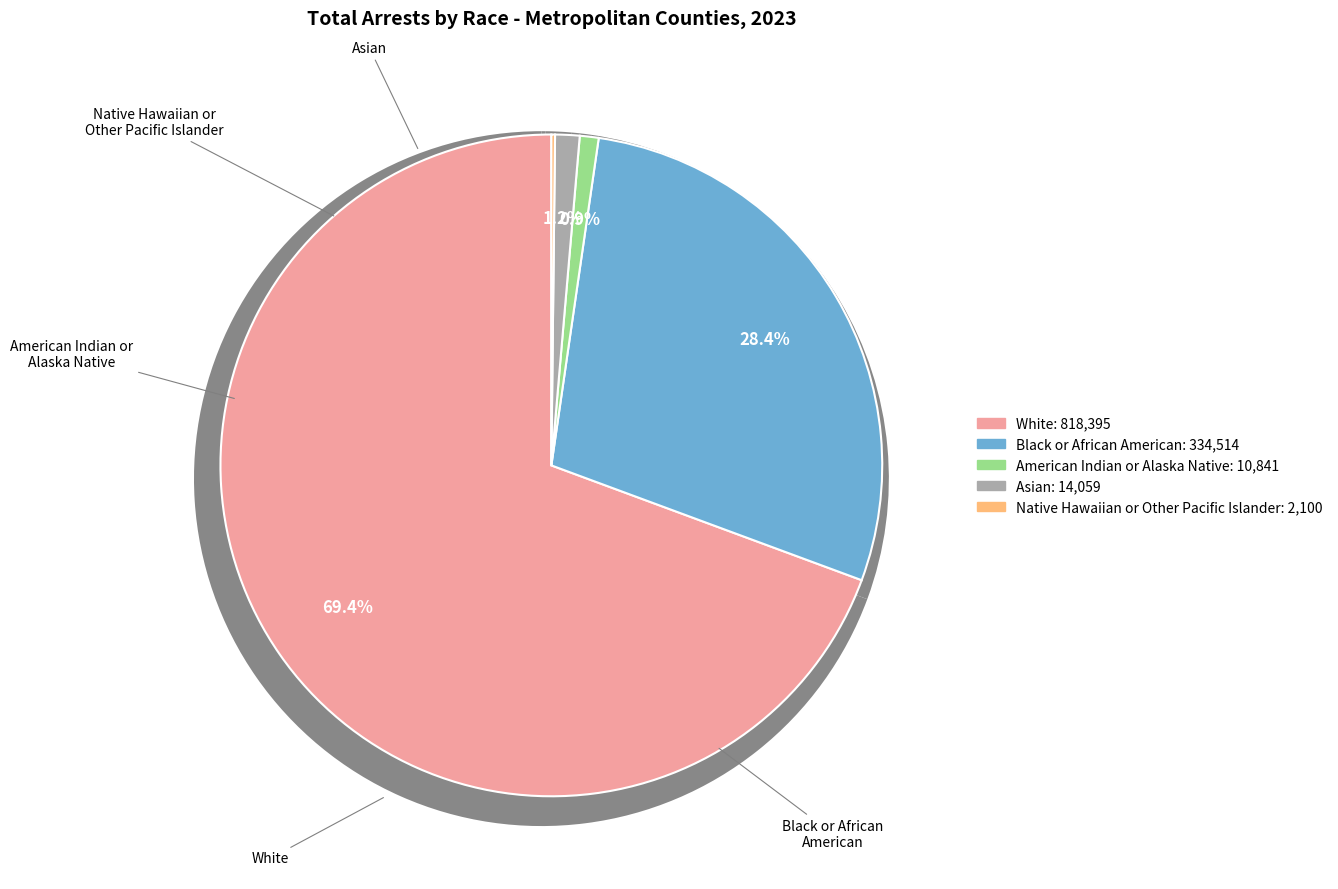

To the nearest percent, what is the difference between the White and Native Hawaiian or Other Pacific Islander slice percentages?

69%